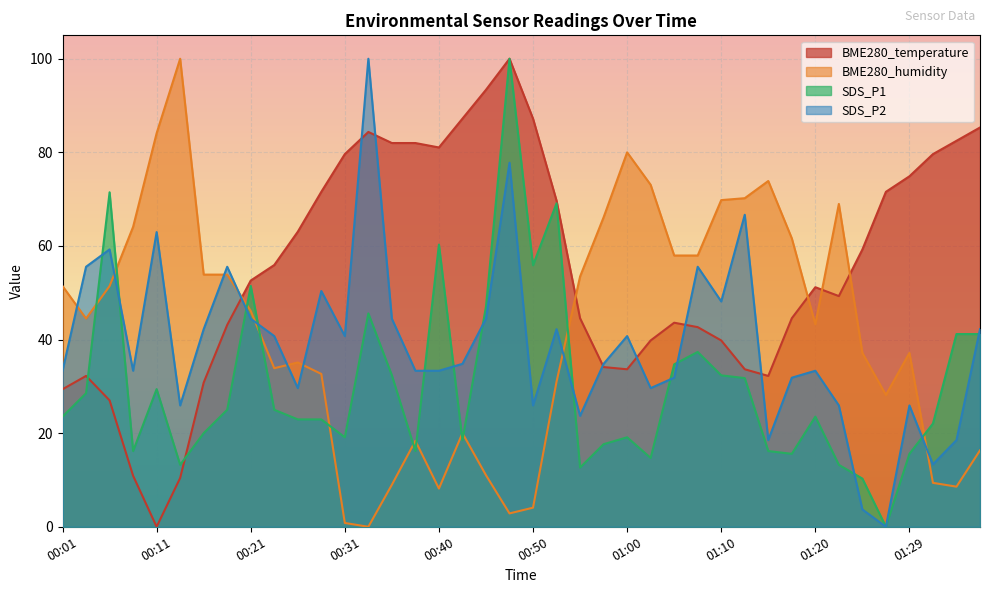

What is the spread (max minus min) of values at 00:11?

84.1